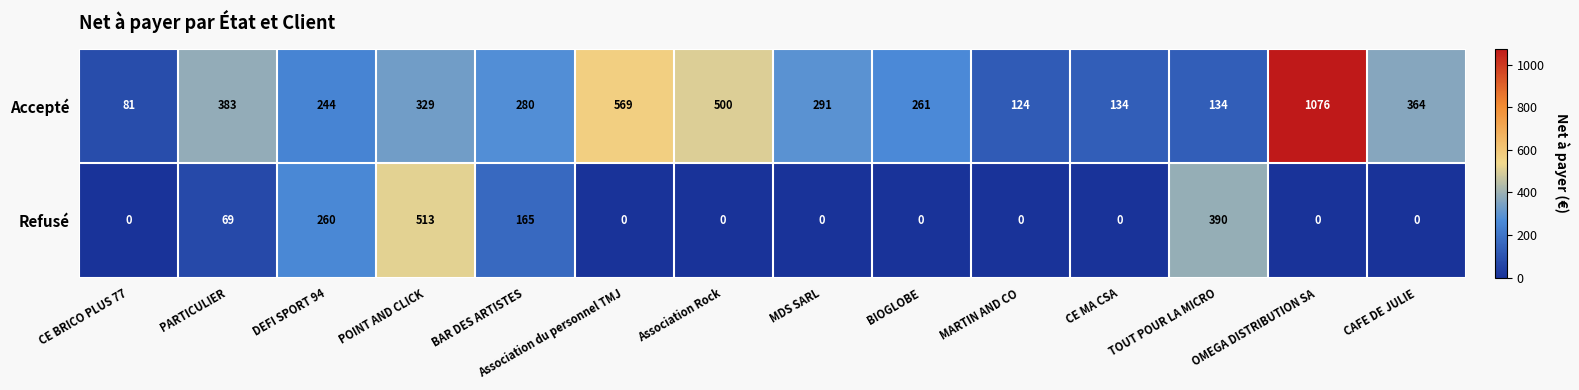

What is the average value of the Accepté series?

341